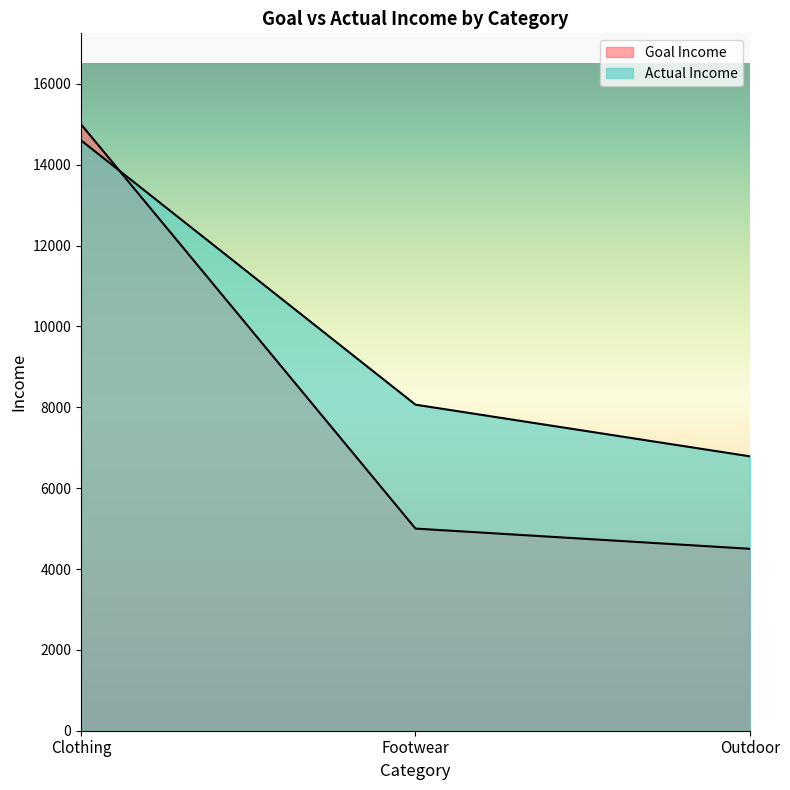

How many lines are shown in the chart?

2